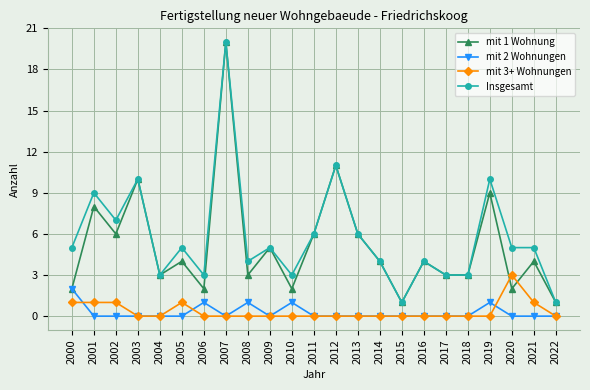

What is the total value across all series at 2000?

10